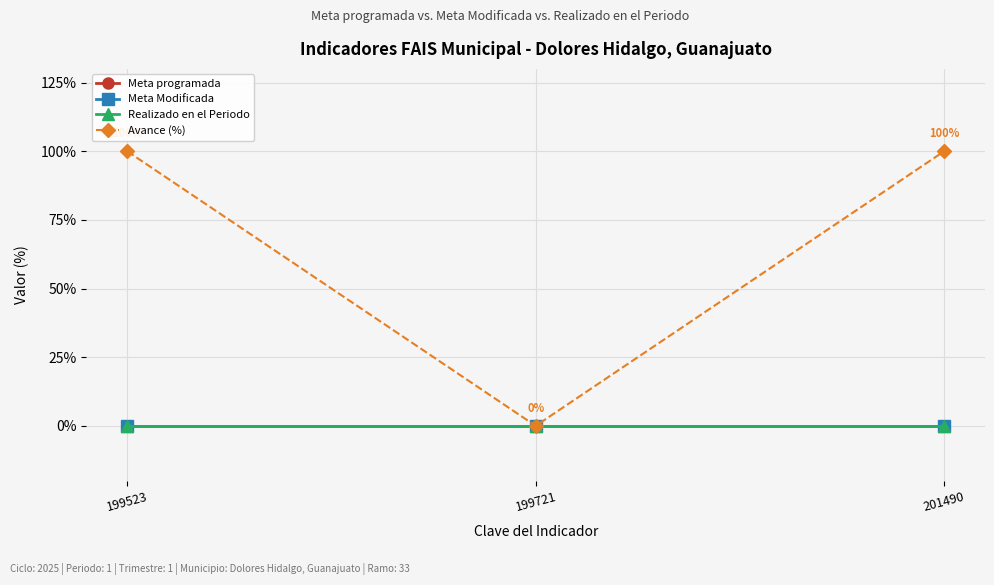

Reading left to right, extract all data points from this chart.

Meta programada: 199523=0	199721=0	201490=0
Meta Modificada: 199523=0	199721=0	201490=0
Realizado en el Periodo: 199523=0	199721=0	201490=0
Avance (%): 199523=100	199721=0	201490=100